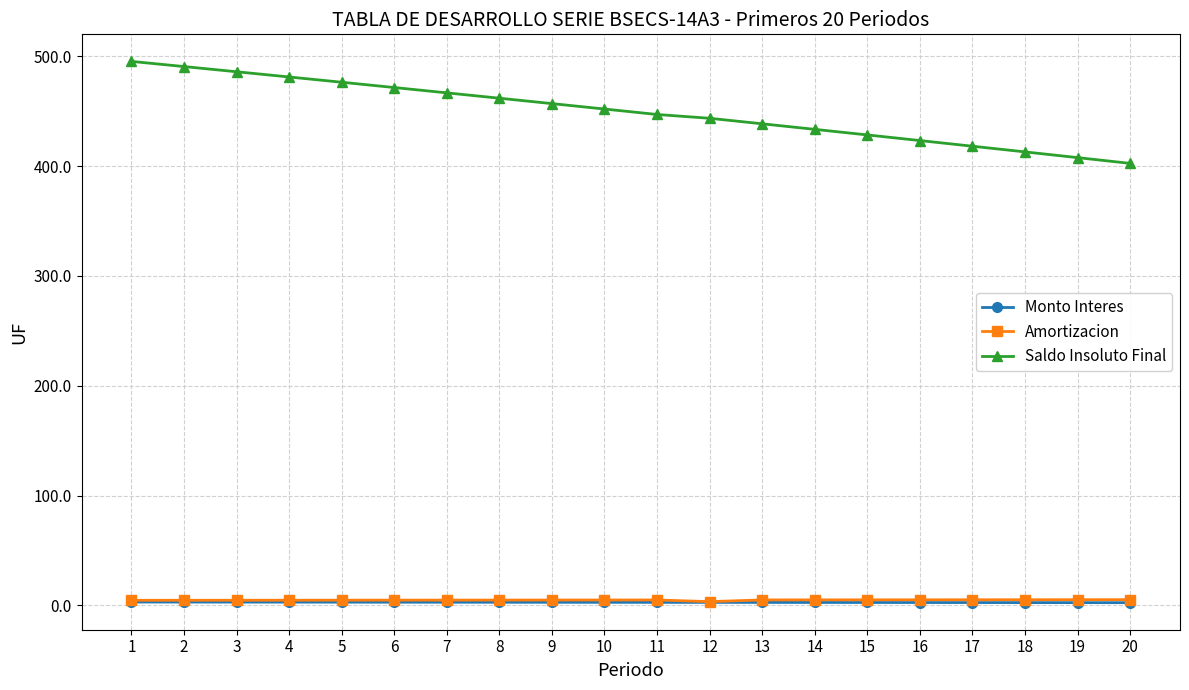

Which series has the largest range (max minus min)?

Saldo Insoluto Final